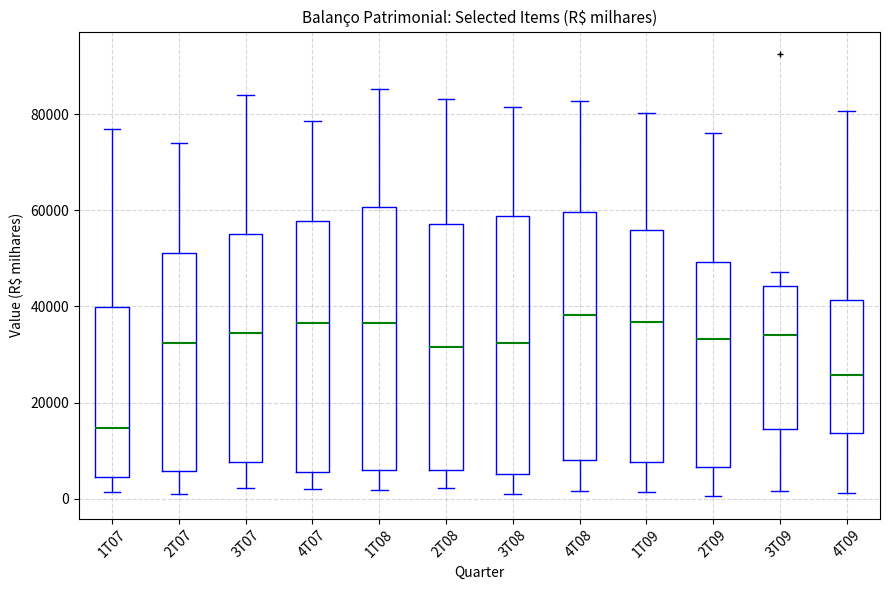

Reading left to right, read every box against the y-axis: the position of its median line, the range the box covers, and the ends of its whiskers. The values are not printed on the chart, so give them approximately, as read against the axis.

1T07: median 14000, box 4000 to 40000, whiskers 2000 to 76000
2T07: median 32000, box 6000 to 52000, whiskers 2000 to 74000
3T07: median 34000, box 8000 to 56000, whiskers 2000 to 84000
4T07: median 36000, box 6000 to 58000, whiskers 2000 to 78000
1T08: median 36000, box 6000 to 60000, whiskers 2000 to 86000
2T08: median 32000, box 6000 to 58000, whiskers 2000 to 84000
3T08: median 32000, box 6000 to 58000, whiskers 2000 to 82000
4T08: median 38000, box 8000 to 60000, whiskers 2000 to 82000
1T09: median 36000, box 8000 to 56000, whiskers 2000 to 80000
2T09: median 34000, box 6000 to 50000, whiskers 0 to 76000
3T09: median 34000, box 14000 to 44000, whiskers 2000 to 48000
4T09: median 26000, box 14000 to 42000, whiskers 2000 to 80000